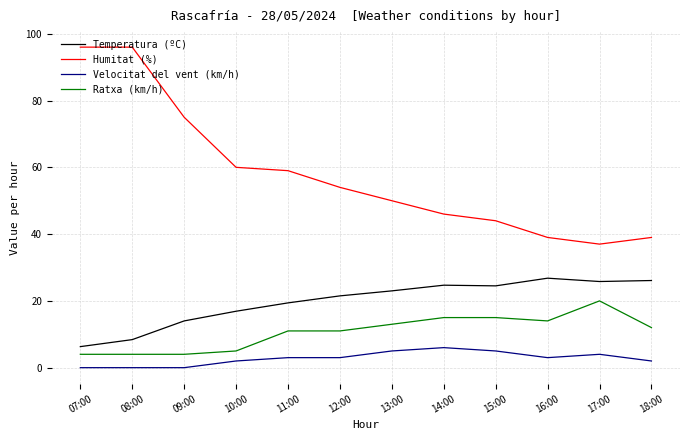

Is the value of Temperatura (ºC) at 16:00 greater than the value of Velocitat del vent (km/h) at 18:00?

Yes